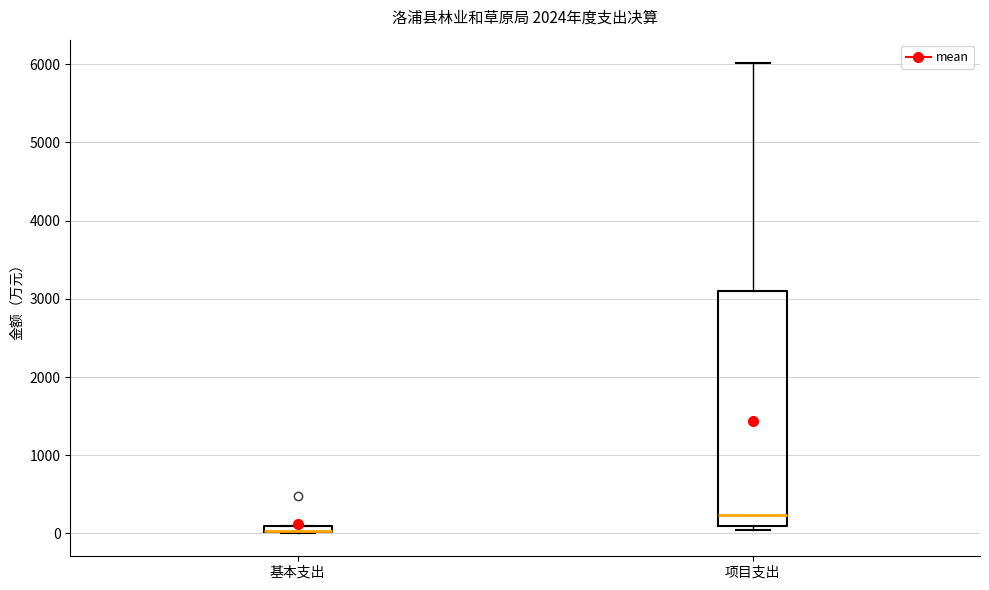

Comparing the boxes themselves (not the whiskers), which one is the tallest?

项目支出